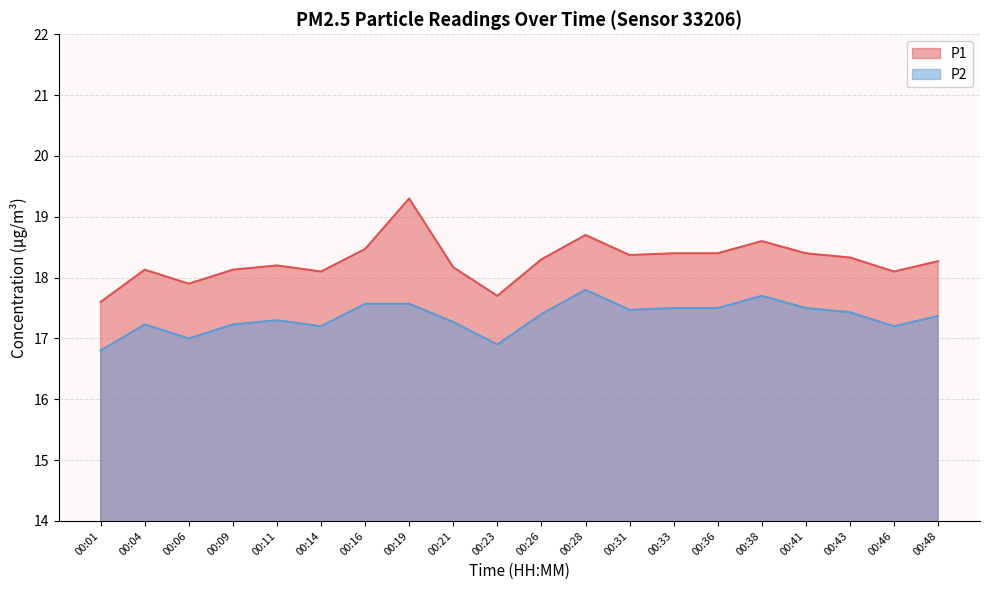

What is the value of the P1 point at the 3rd from the left?

17.9